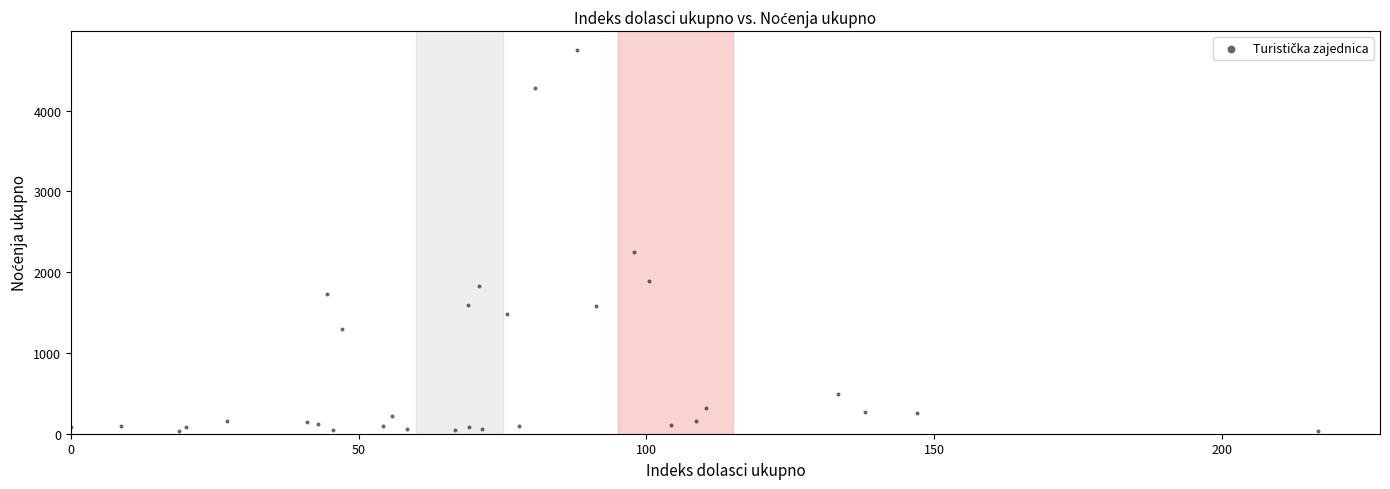

What Y value in the scatter plot is closest to 2388?

2253